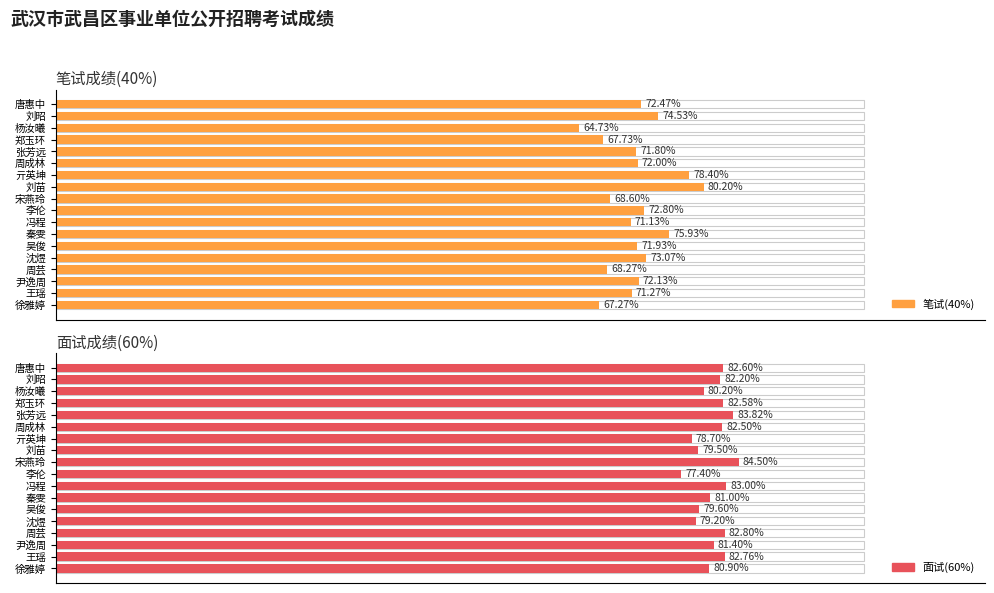

What is the sum of all 面试(60%) values?

1464.7